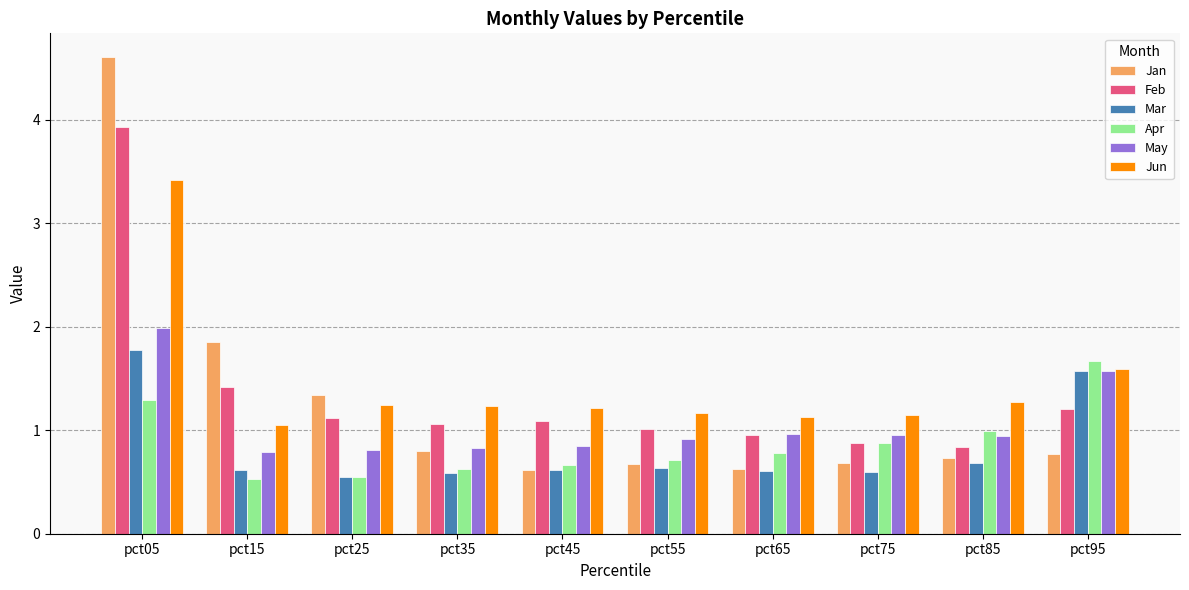

Where is Jan nearest to the value 2?

pct15